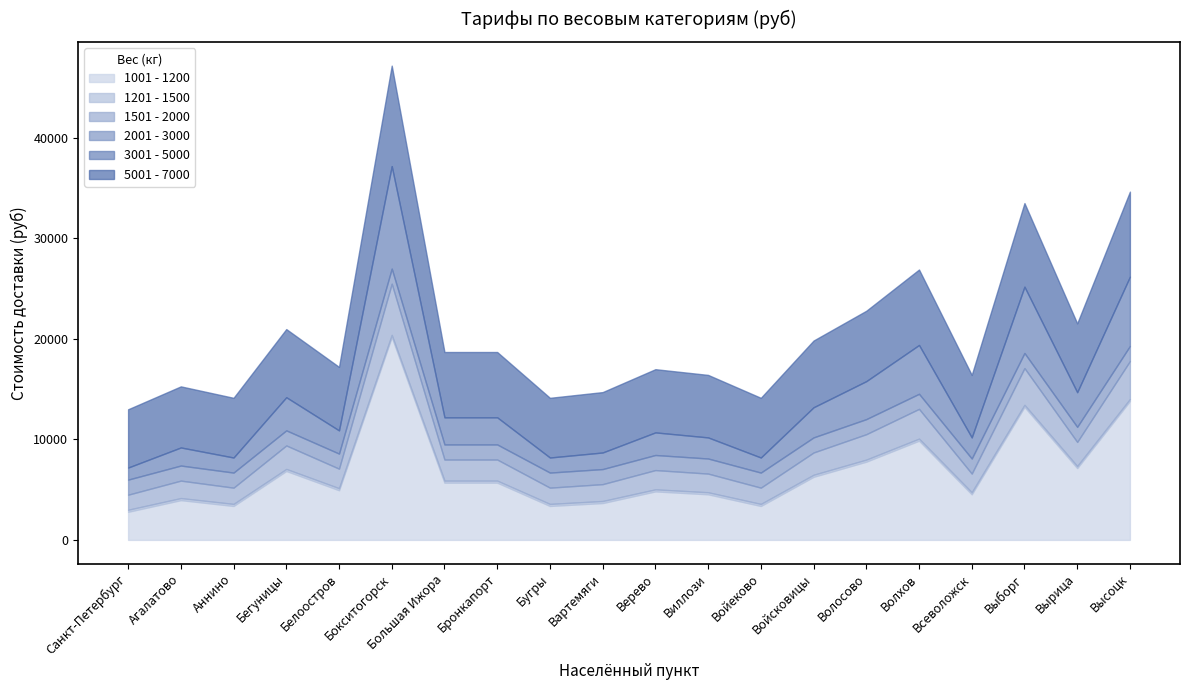

Rank the categories by 1201 - 1500 value from highest to lowest.

Бокситогорск, Высоцк, Выборг, Волхов, Волосово, Вырица, Бегуницы, Войсковицы, Большая Ижора, Бронкапорт, Белоостров, Верево, Виллози, Всеволожск, Агалатово, Вартемяги, Аннино, Бугры, Войеково, Санкт-Петербург